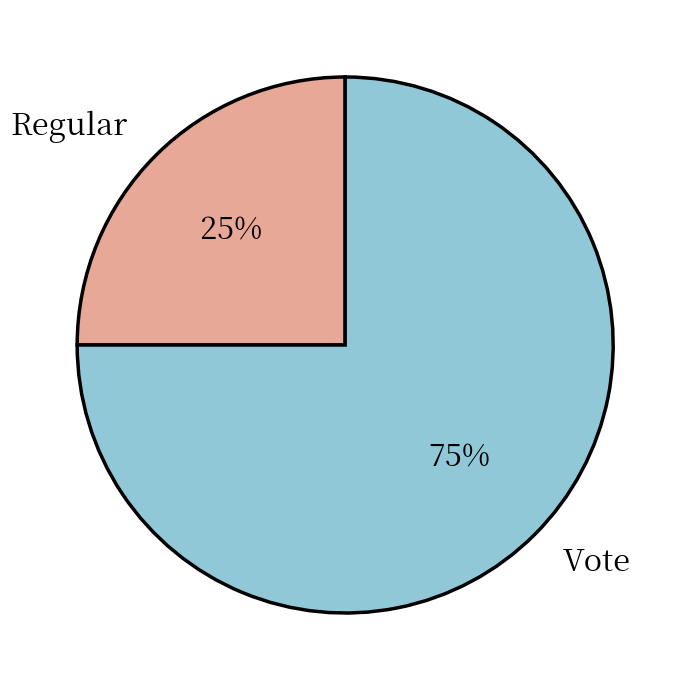

Do Vote and Regular together represent more than half of the pie?

Yes